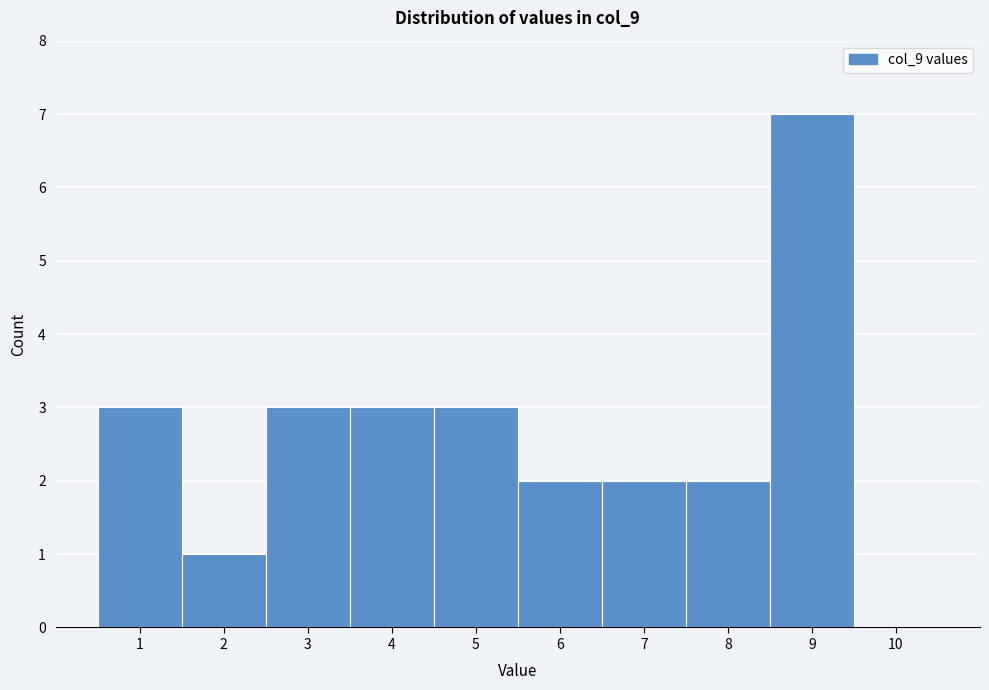

Over which range of the x-axis is the bar tallest?

8.5 to 9.5